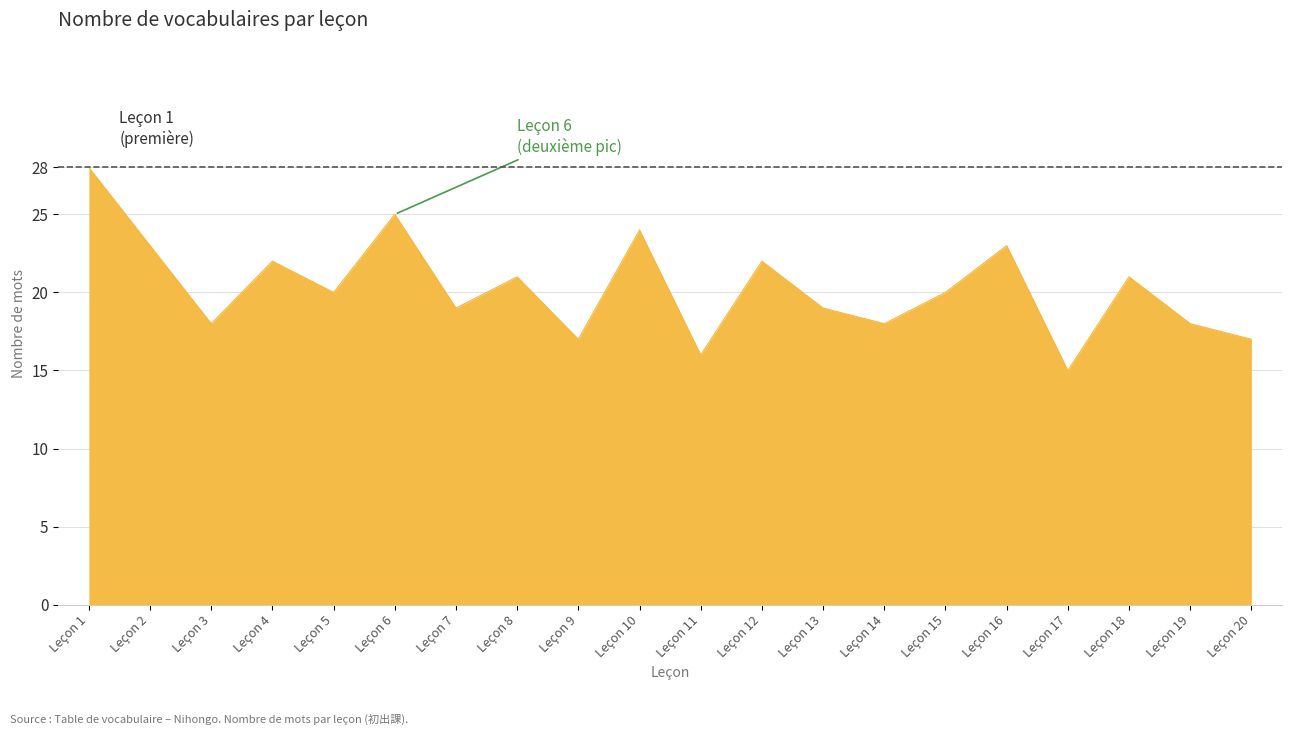

What is the change in value from Leçon 5 to Leçon 6?

+5